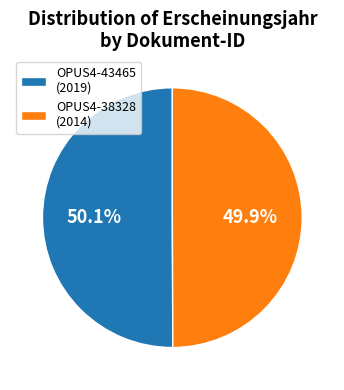

True or false: OPUS4-43465 accounts for 41% of the total.

False